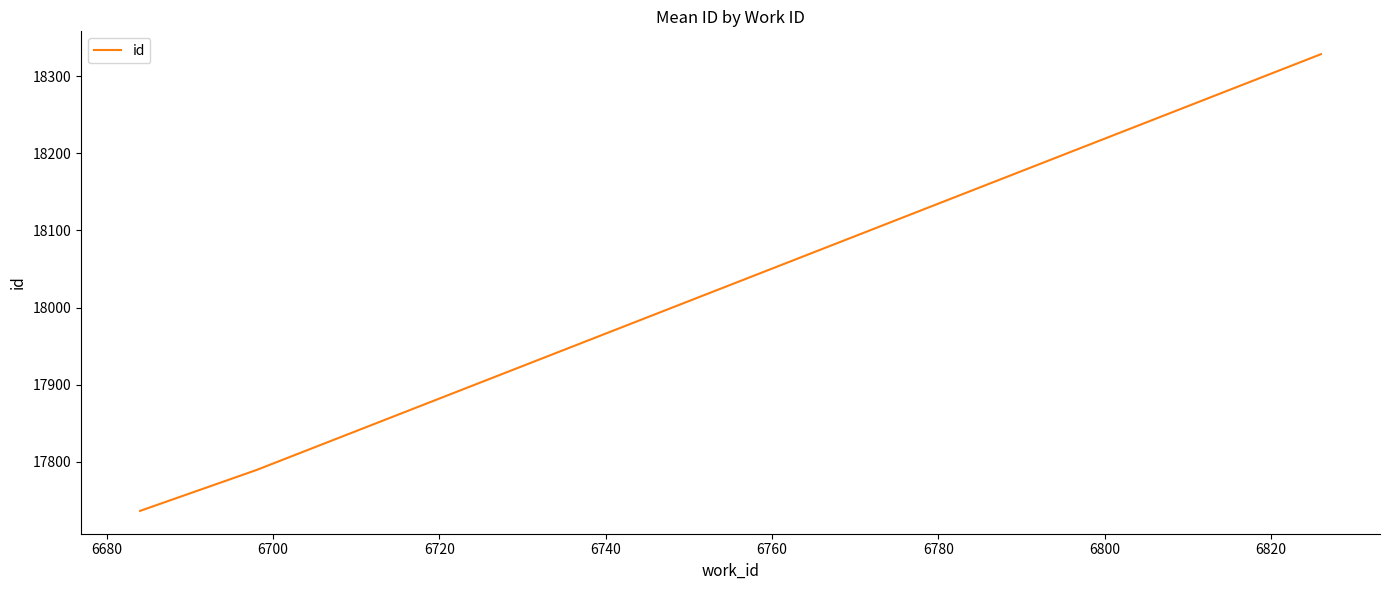

What is the minimum value shown in the chart?

17736.5